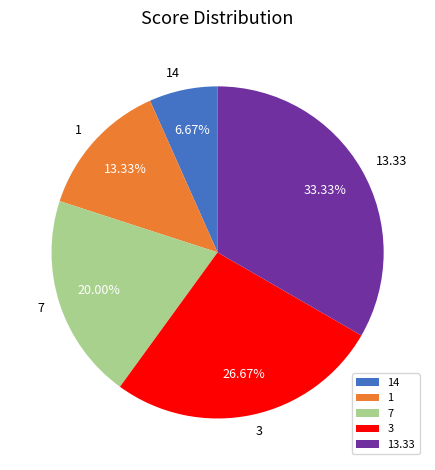

Combined, do 13.33 and 1 account for over 50%?

No